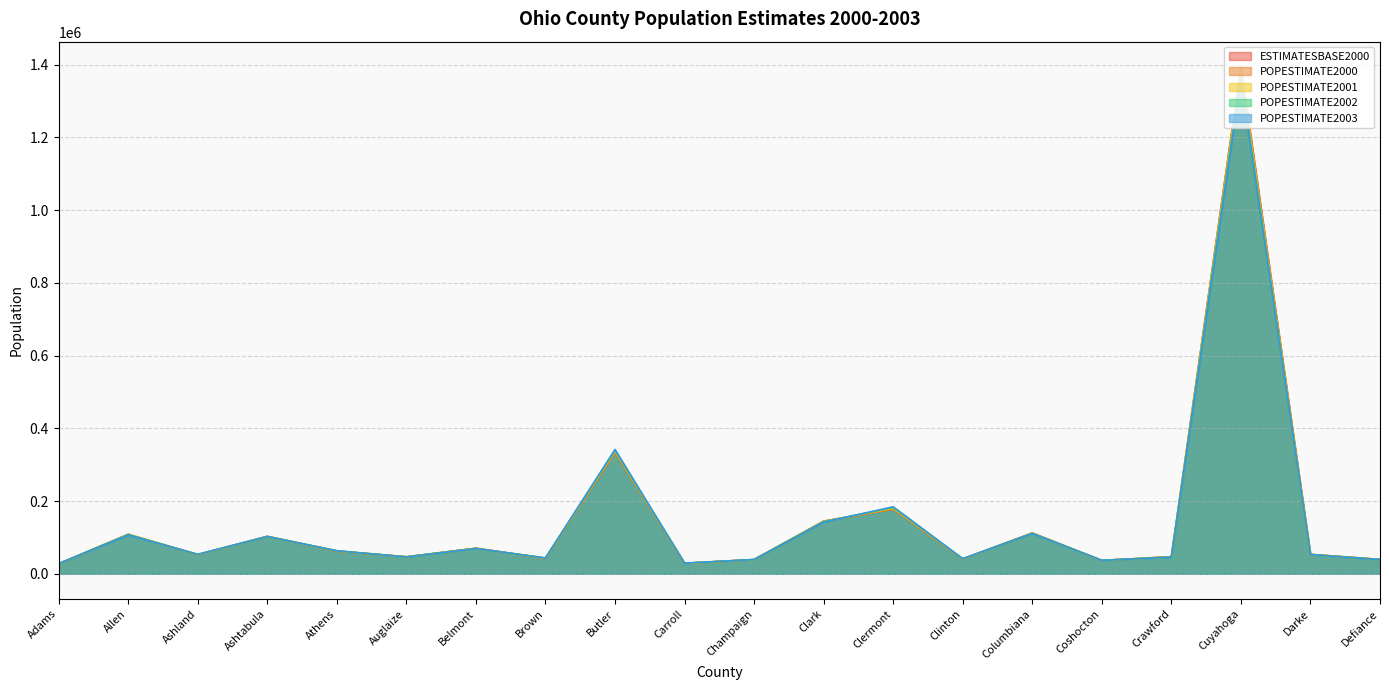

What is the difference between the maximum and minimum values in the POPESTIMATE2001 series?

1354638